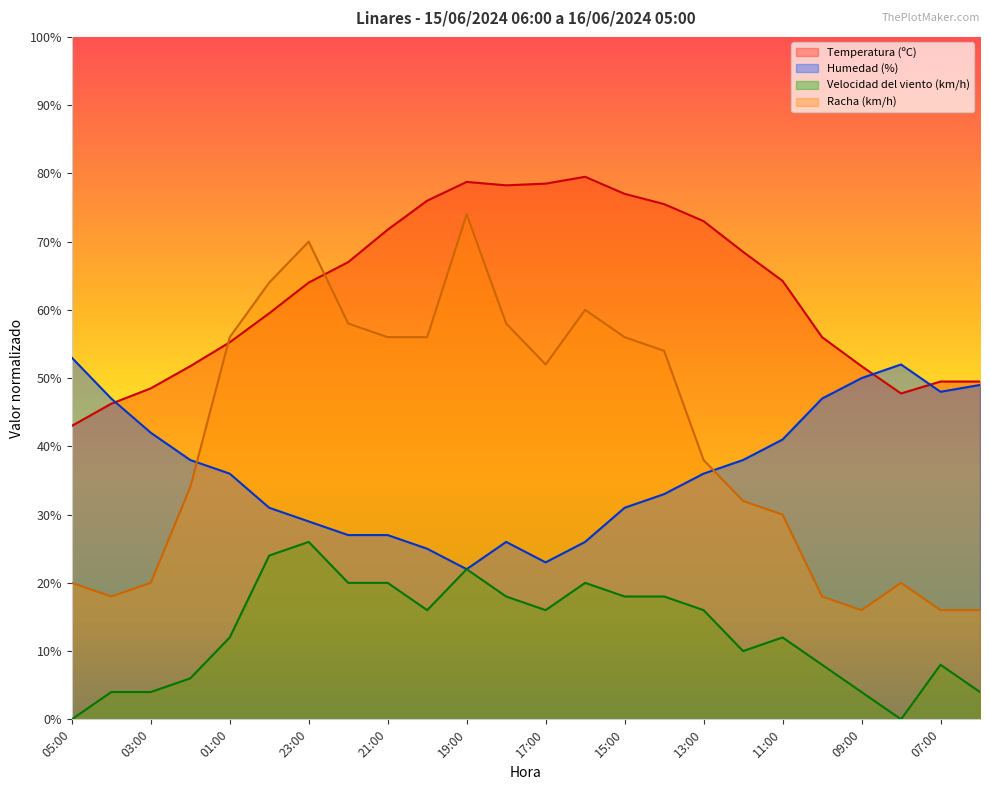

Which category has the highest value across all series?

16:00